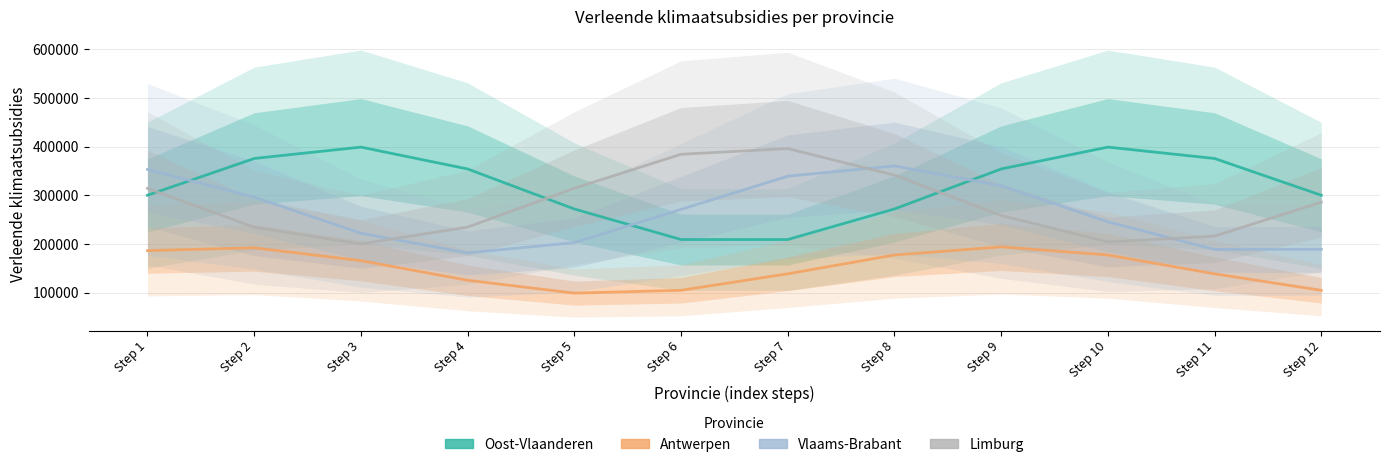

Is the value of Vlaams-Brabant at Step 7 greater than the value of Limburg at Step 2?

Yes